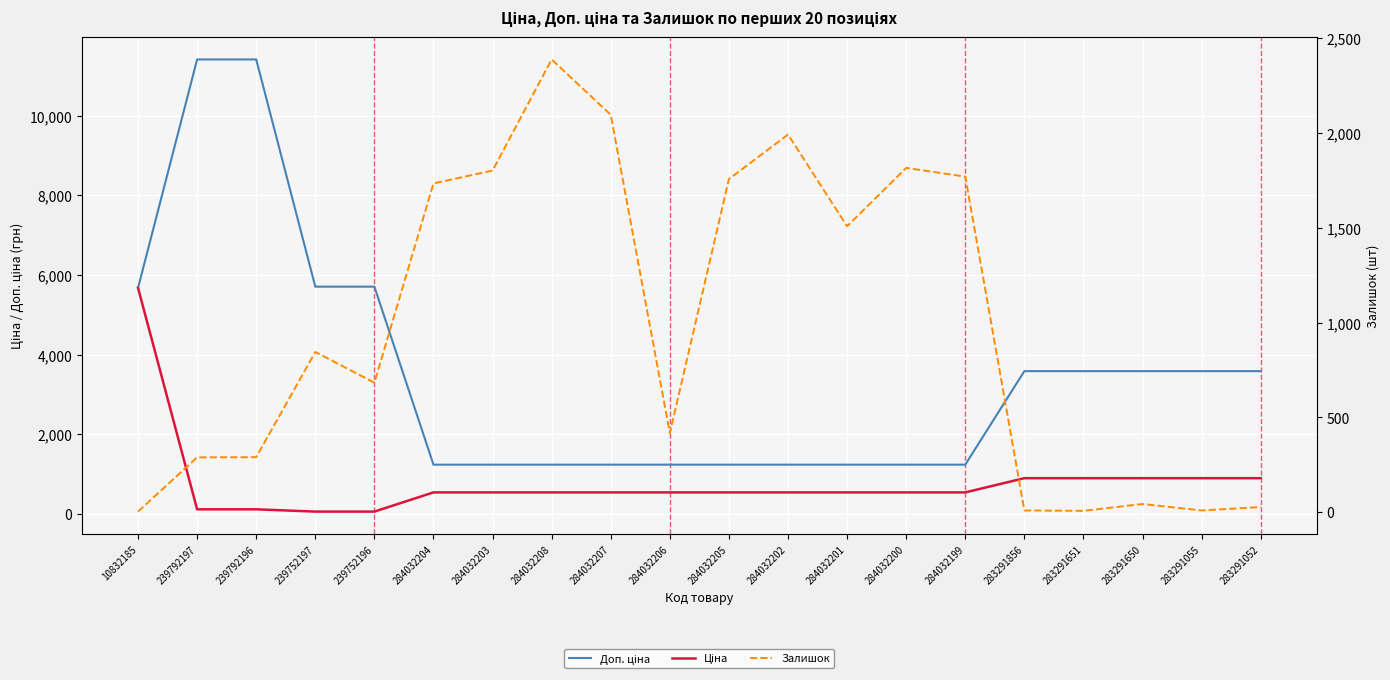

At how many categories does at least one series exceed 3032?

10